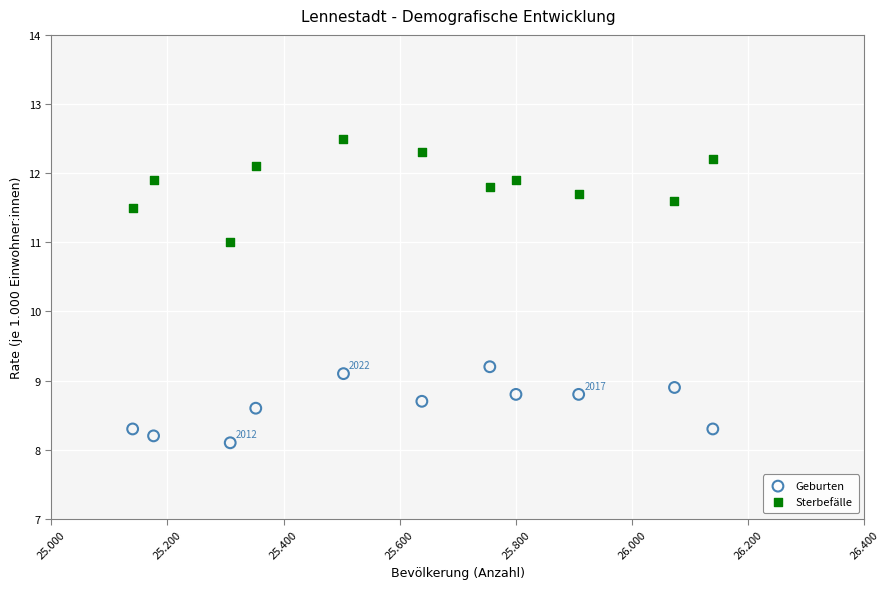

Which series reaches the minimum Y coordinate?

Geburten